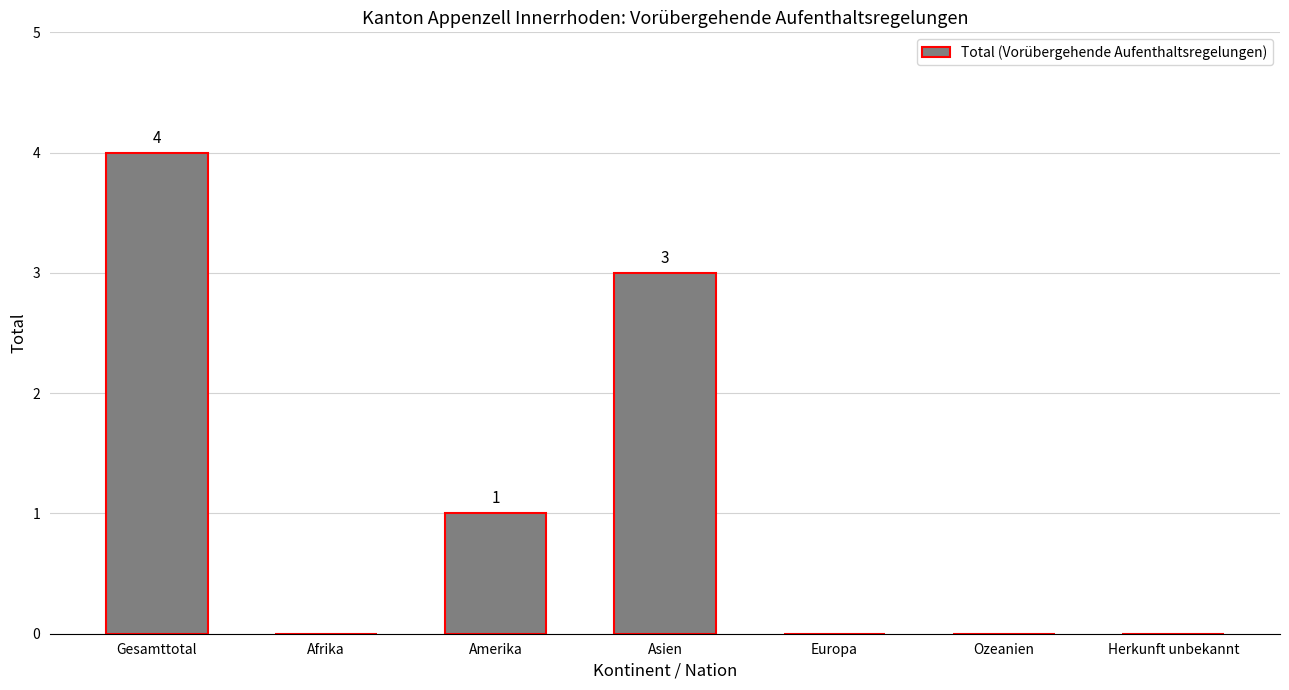

What is the difference between the values at Amerika and Afrika?

1